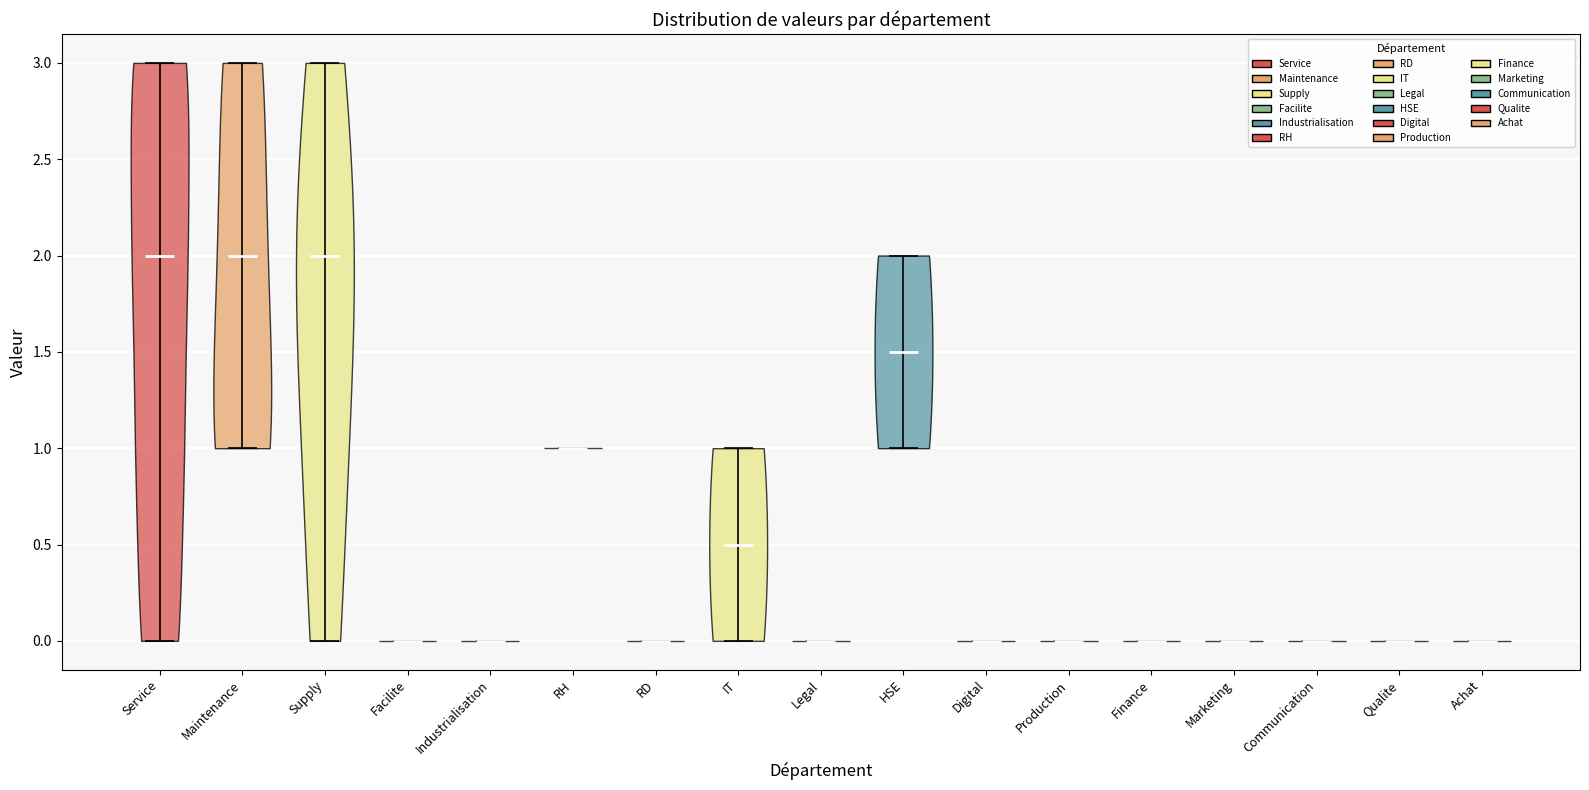

Reading left to right, read every violin against the y-axis: where its median line is, and the lowest and highest points it reaches. The values are not printed on the chart, so give them approximately, as read against the axis.

Service: median line 2.0, lowest point 0.0, highest point 3.0
Maintenance: median line 2.0, lowest point 1.0, highest point 3.0
Supply: median line 2.0, lowest point 0.0, highest point 3.0
Facilite: median line 0.0, lowest point 0.0, highest point 0.0
Industrialisation: median line 0.0, lowest point 0.0, highest point 0.0
RH: median line 1.0, lowest point 1.0, highest point 1.0
RD: median line 0.0, lowest point 0.0, highest point 0.0
IT: median line 0.5, lowest point 0.0, highest point 1.0
Legal: median line 0.0, lowest point 0.0, highest point 0.0
HSE: median line 1.5, lowest point 1.0, highest point 2.0
Digital: median line 0.0, lowest point 0.0, highest point 0.0
Production: median line 0.0, lowest point 0.0, highest point 0.0
Finance: median line 0.0, lowest point 0.0, highest point 0.0
Marketing: median line 0.0, lowest point 0.0, highest point 0.0
Communication: median line 0.0, lowest point 0.0, highest point 0.0
Qualite: median line 0.0, lowest point 0.0, highest point 0.0
Achat: median line 0.0, lowest point 0.0, highest point 0.0